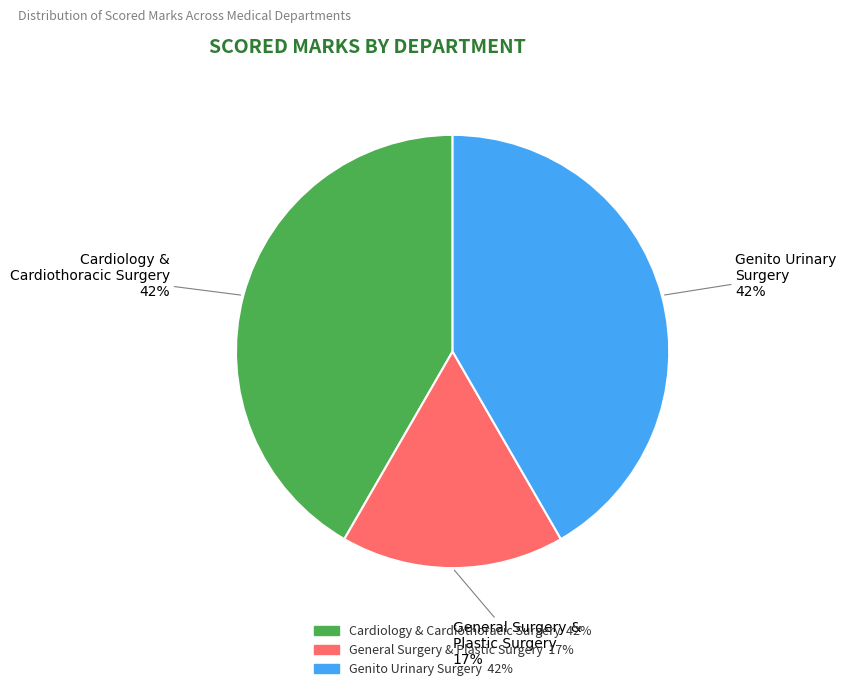

To the nearest percent, what is the average slice percentage?

33%